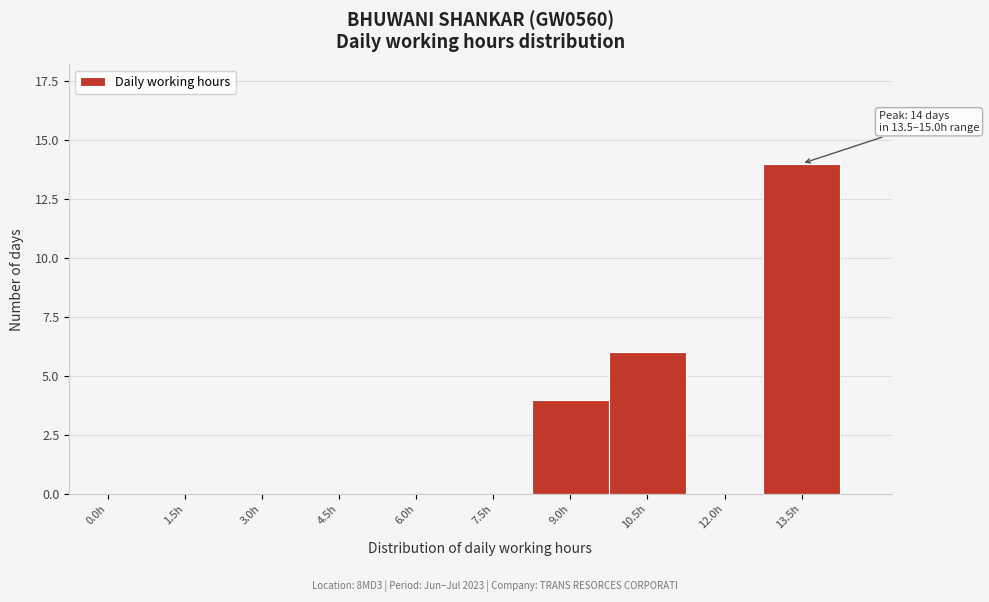

Reading left to right, transcribe all the data shown in this chart.

0.0h=0	1.5h=0	3.0h=0	4.5h=0	6.0h=0	7.5h=0	9.0h=4	10.5h=6	12.0h=0	13.5h=14